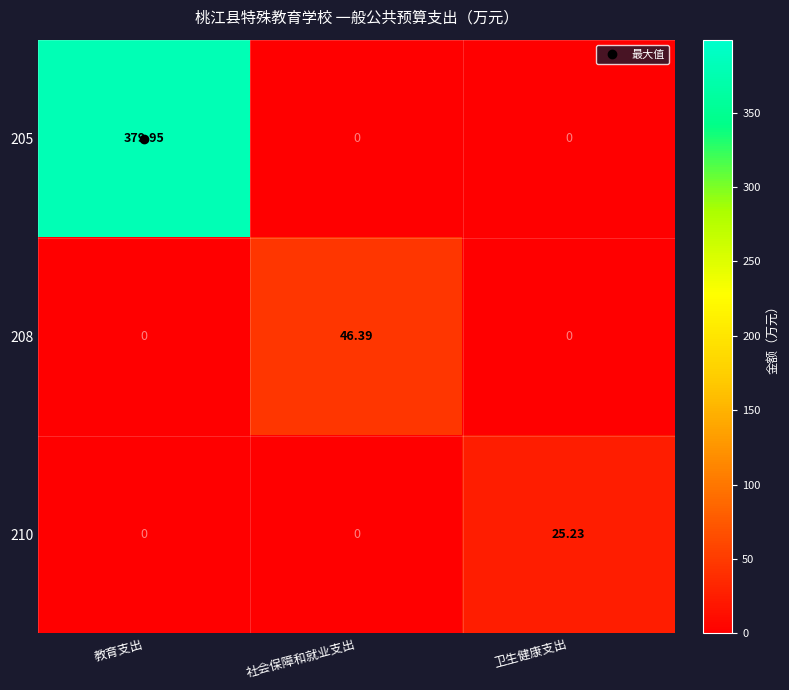

At which category is the sum across all series the highest?

教育支出